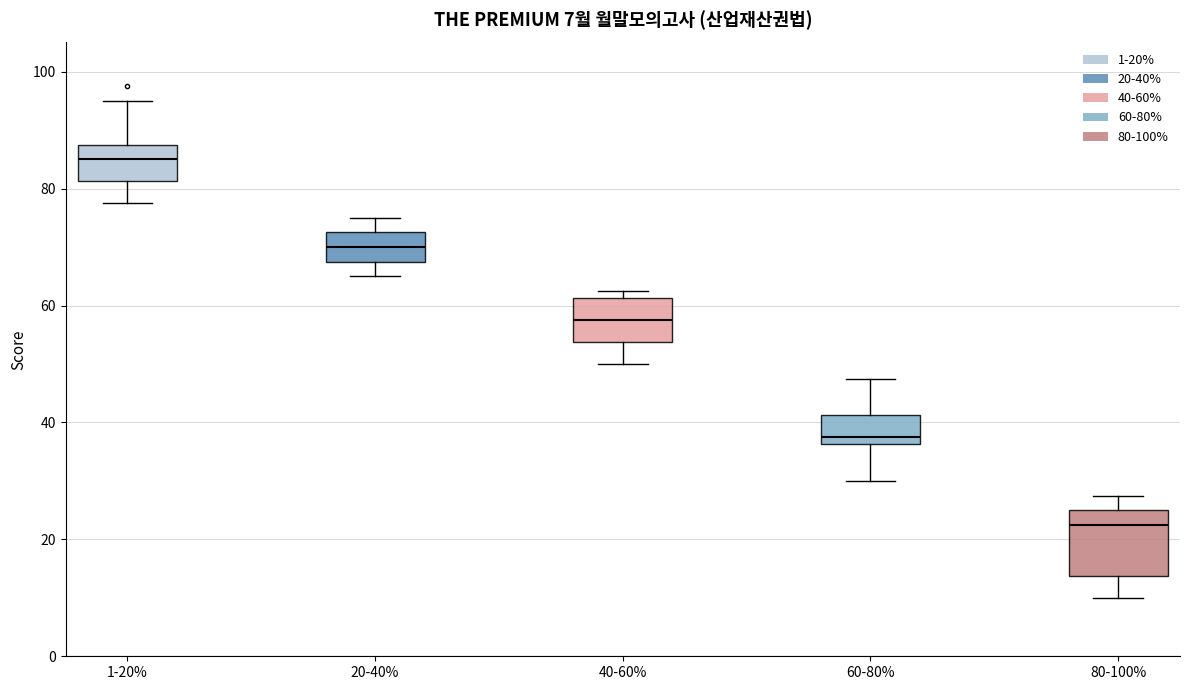

Comparing the boxes themselves (not the whiskers), which one is the tallest?

80-100%